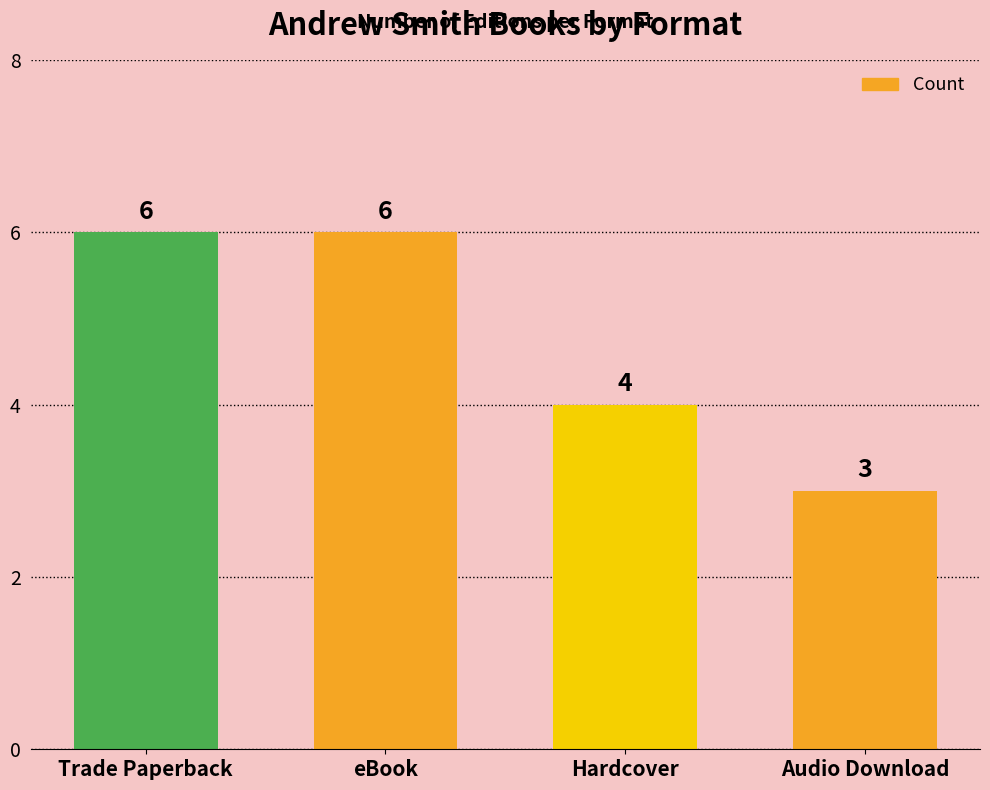

Reading left to right, transcribe all the data shown in this chart.

6	6	4	3